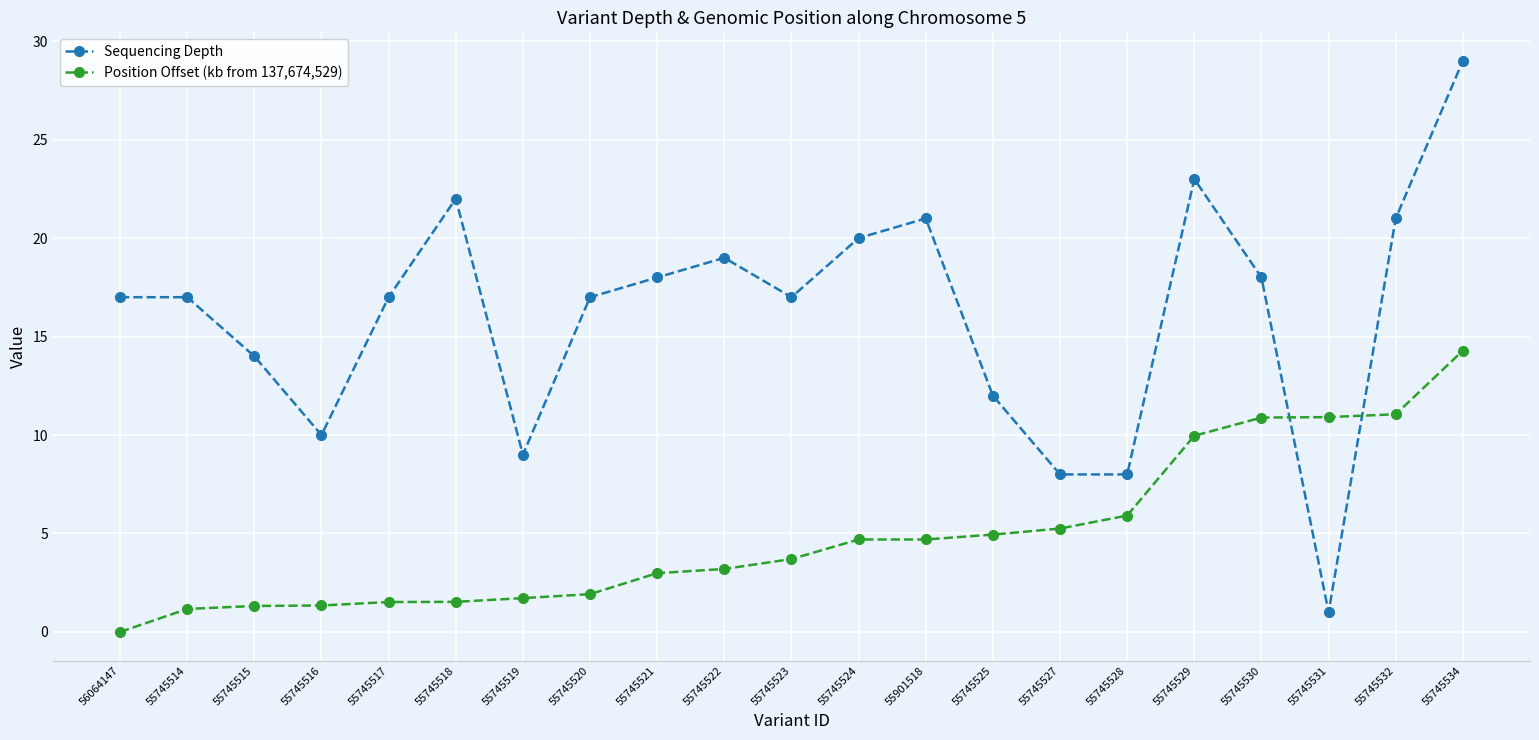

Is the value of Sequencing Depth at 55745516 greater than the value of Position Offset (kb from 137,674,529) at 55745527?

Yes